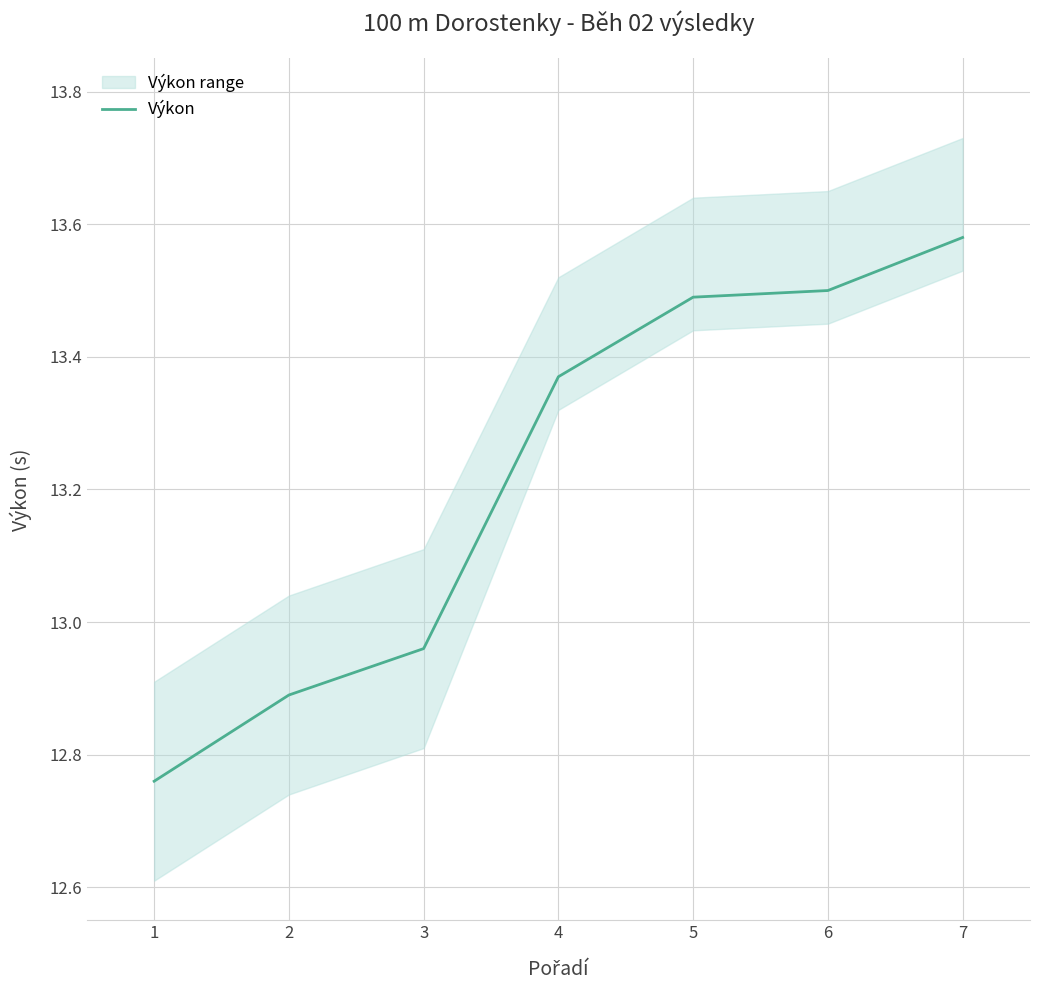

True or false: the data has more than 1 interior local peaks.

False